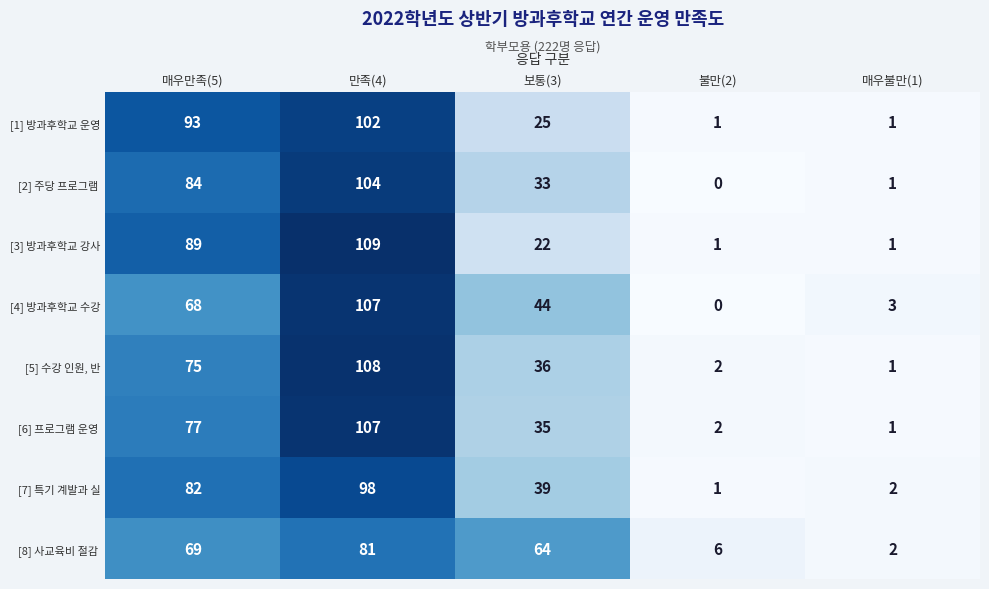

At how many categories does at least one series exceed 1?

5